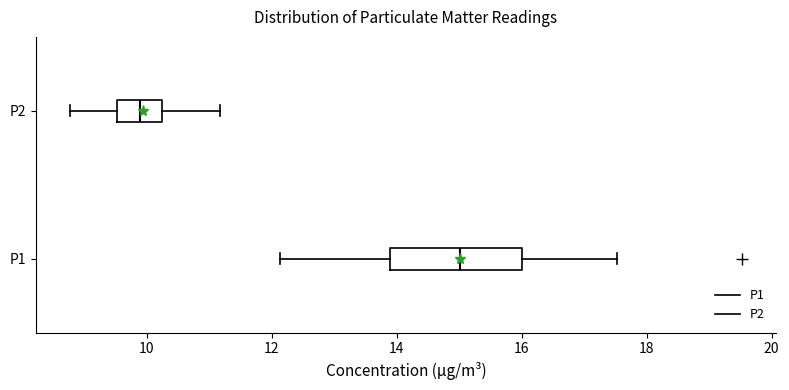

Reading bottom to top, transcribe this box plot: for each box, give where its median line is, the range the box spans, and where its two whiskers end, as read against the x-axis. The values are not printed on the chart, so give them approximately, as read against the axis.

P1: median 15.0, box 14.0 to 16.0, whiskers 12.2 to 17.6
P2: median 9.8, box 9.6 to 10.2, whiskers 8.8 to 11.2